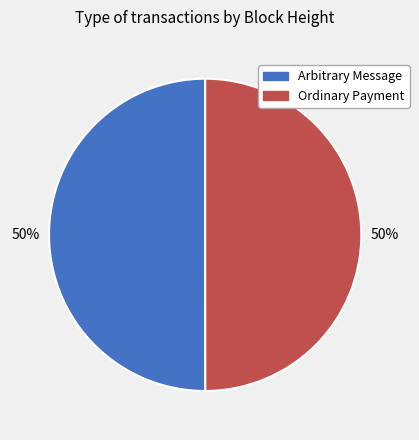

To the nearest percent, what percentage of the pie is Arbitrary Message?

50%